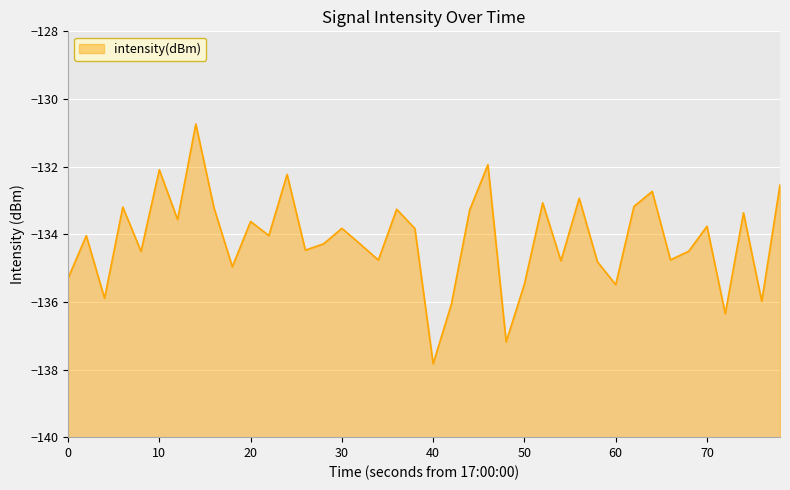

What value does the data have at 70?

-133.8